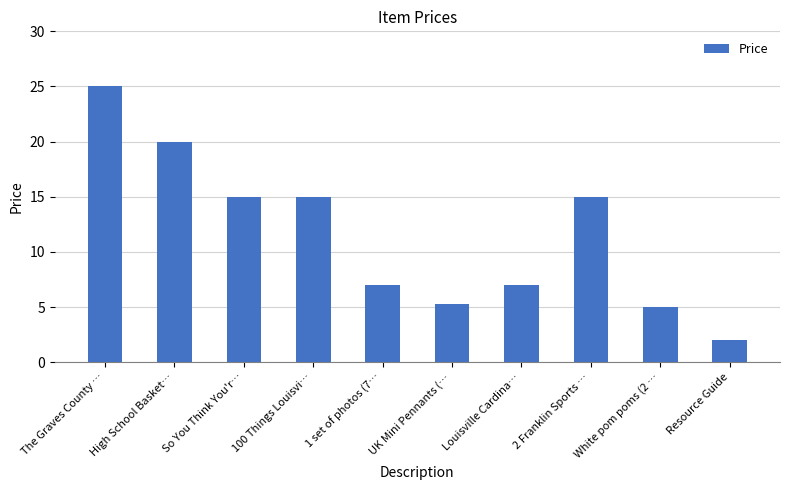

What is the value of the 7th bar from the left?

7.0